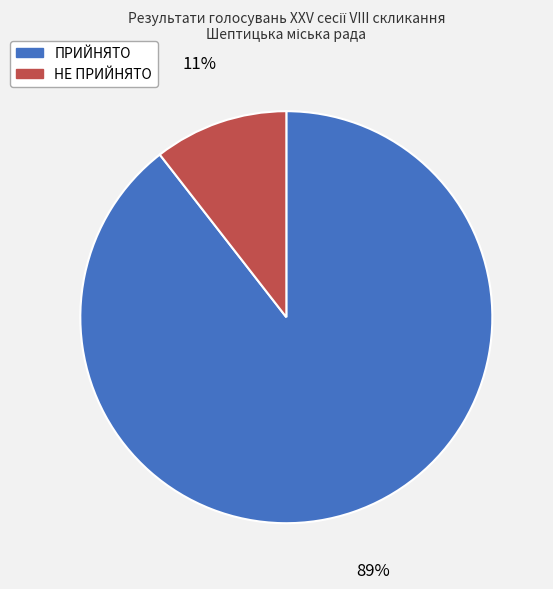

Does НЕ ПРИЙНЯТО account for over 50% of the chart?

No